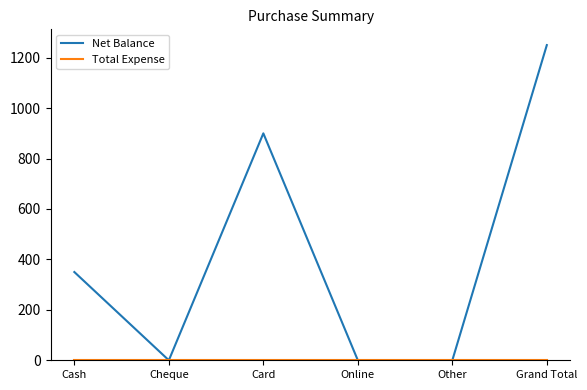

Which series has the largest total across all categories?

Net Balance